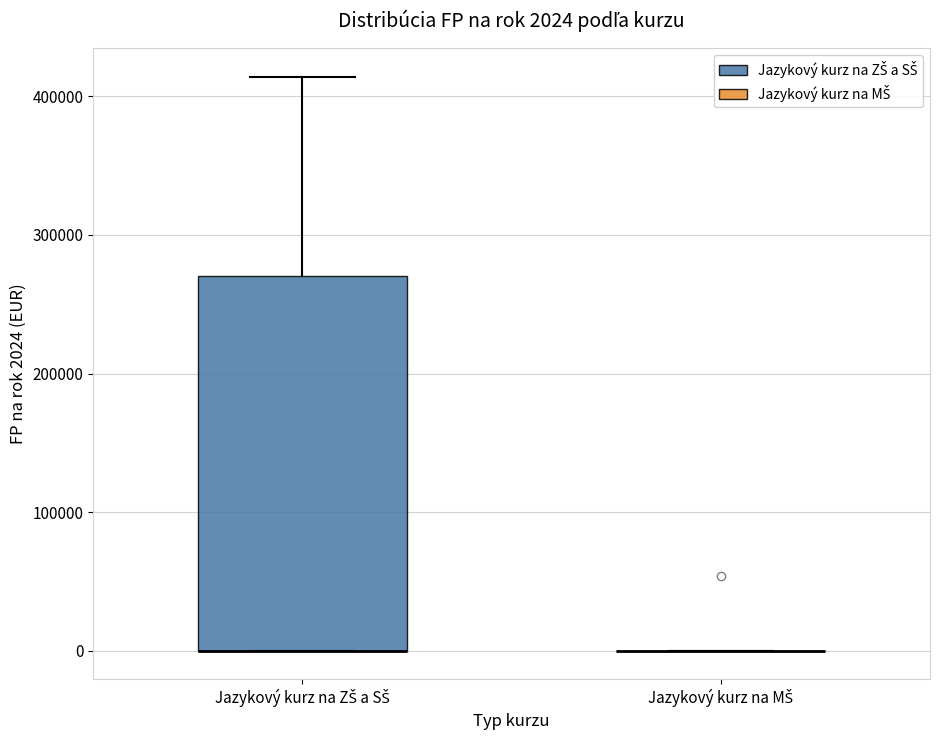

Comparing the boxes themselves (not the whiskers), which one is the tallest?

Jazykový kurz na ZŠ a SŠ